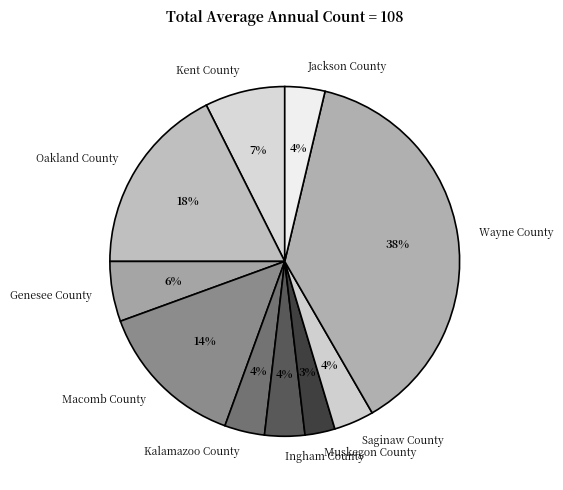

The Wayne County slice represents 29% of the pie. True or false?

False